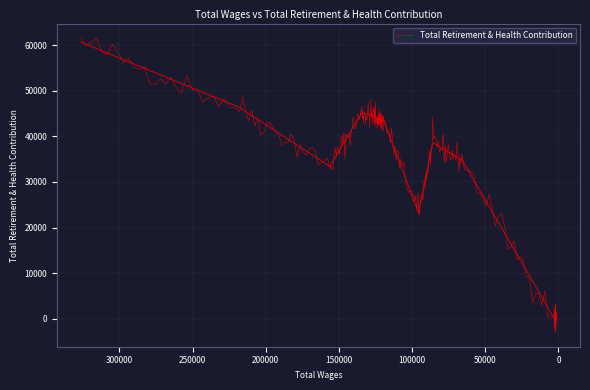

What is the change in value from 326357.0 to 1533.0?

-60665